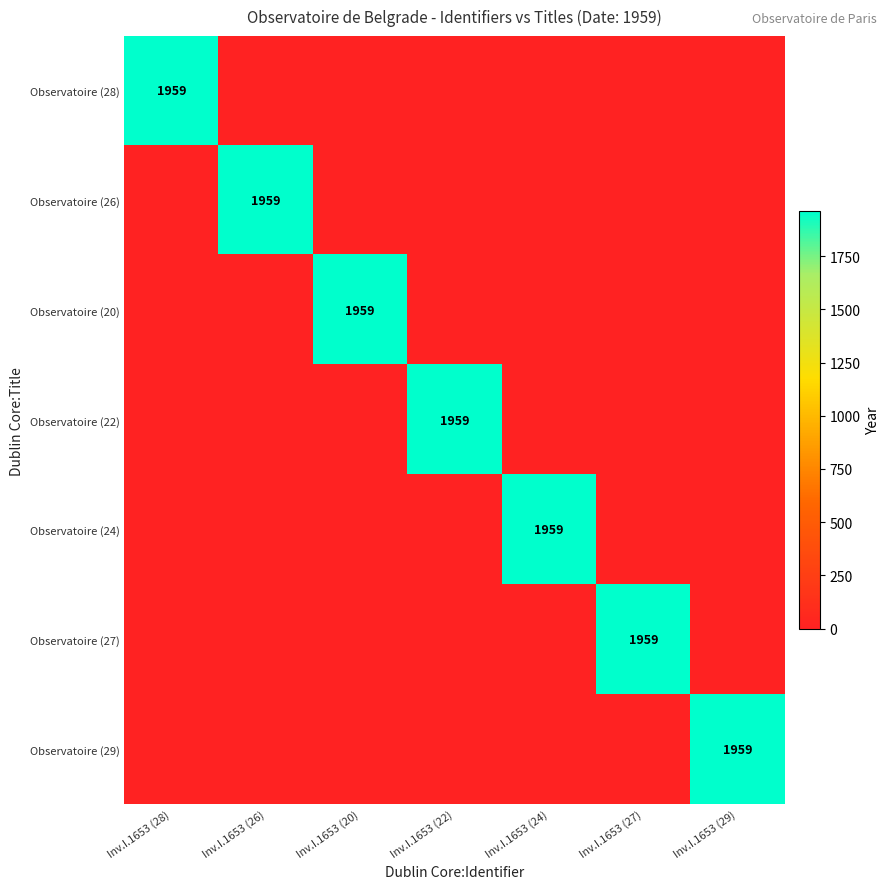

What is the difference between the highest and lowest values at Inv.I.1653 (26)?

1959